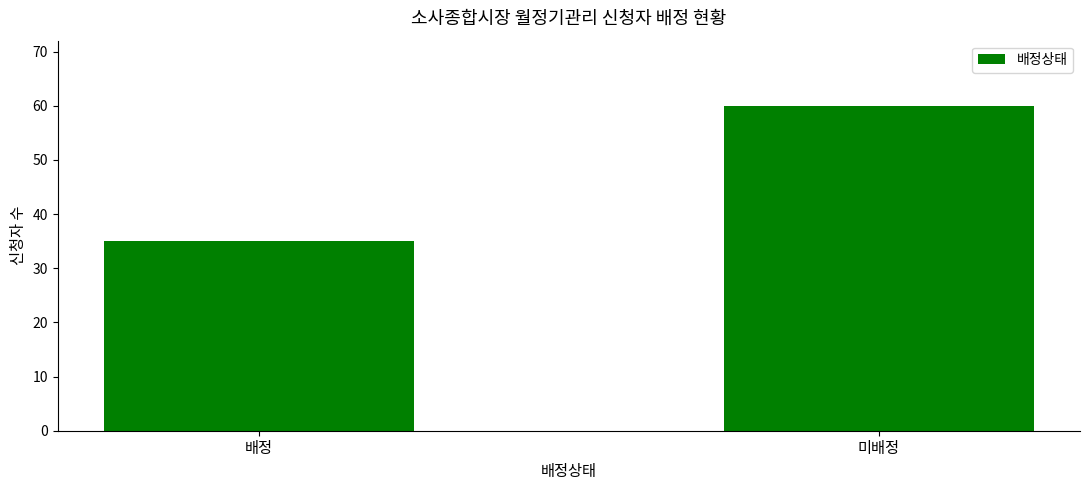

The value at 배정 is 50. True or false?

False